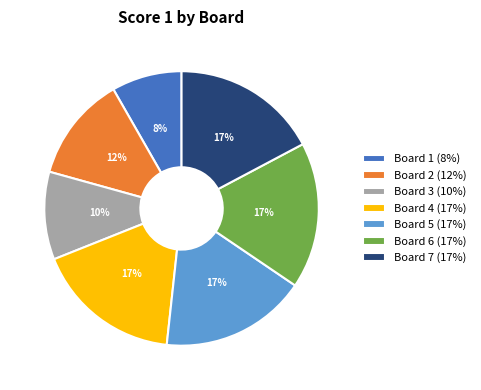

To the nearest percent, what is the average slice percentage?

14%